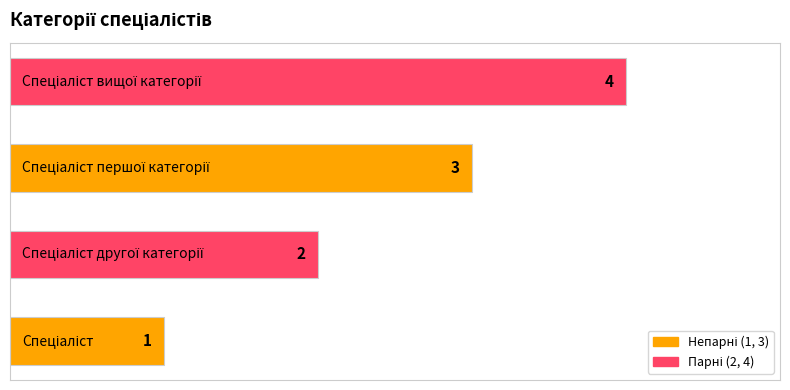

What is the maximum value shown in the chart?

4